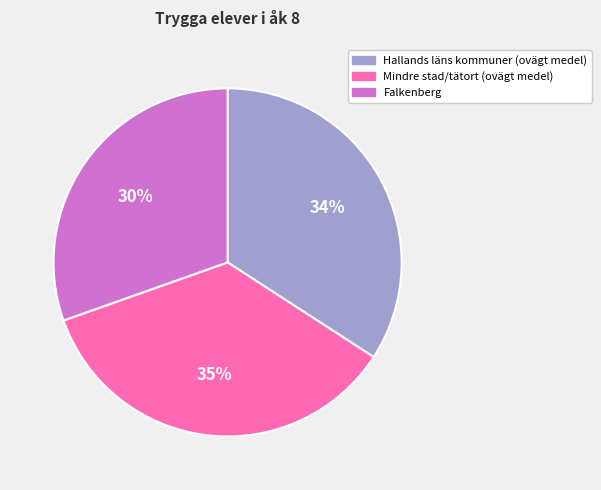

Which category has the biggest portion of the pie?

Mindre stad/tätort (ovägt medel)